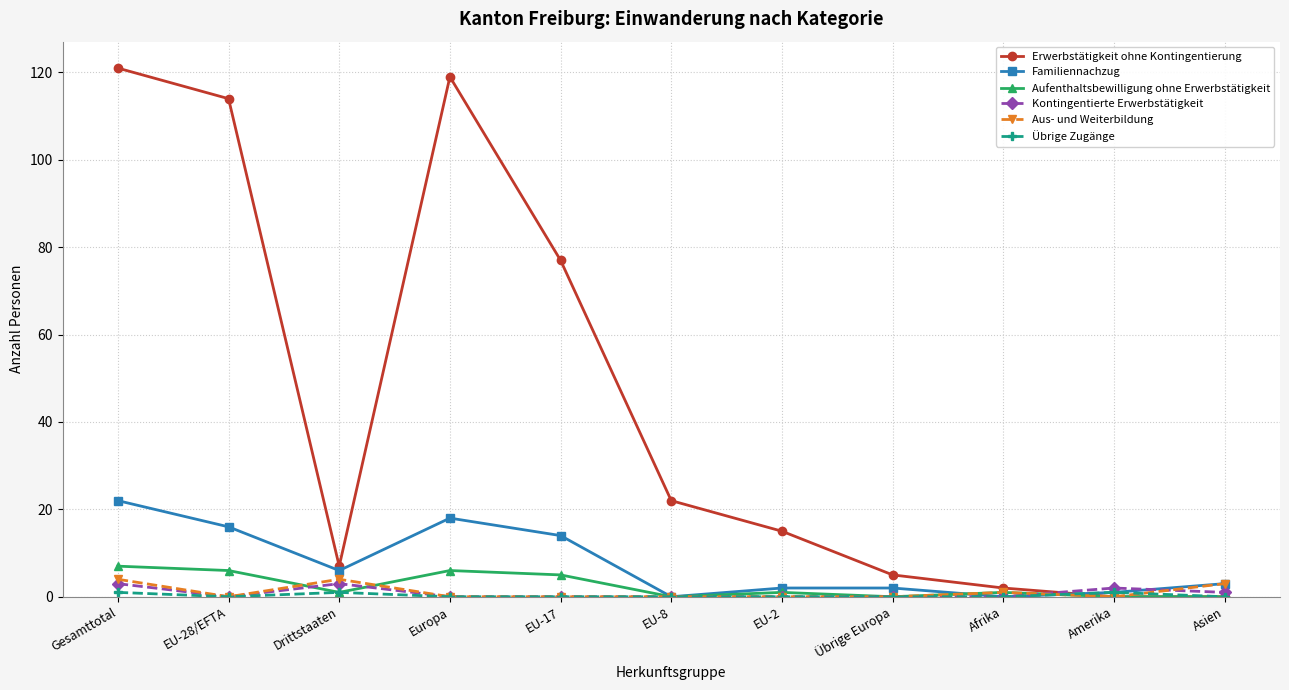

Where is the first local minimum for Aufenthaltsbewilligung ohne Erwerbstätigkeit?

Drittstaaten